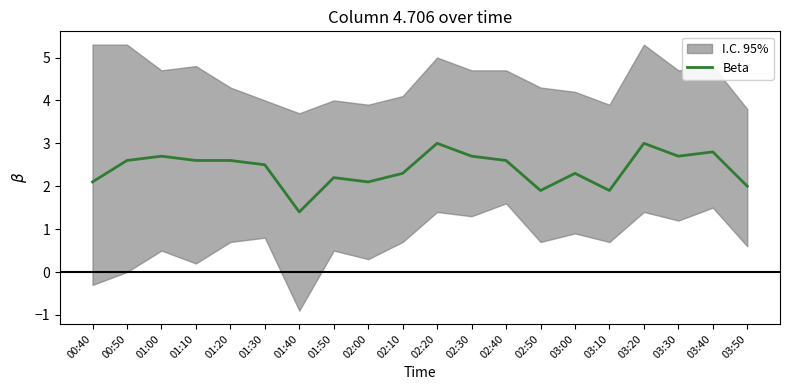

Reading left to right, transcribe all the data shown in this chart.

00:40=2.1	00:50=2.6	01:00=2.7	01:10=2.6	01:20=2.6	01:30=2.5	01:40=1.4	01:50=2.2	02:00=2.1	02:10=2.3	02:20=3.0	02:30=2.7	02:40=2.6	02:50=1.9	03:00=2.3	03:10=1.9	03:20=3.0	03:30=2.7	03:40=2.8	03:50=2.0